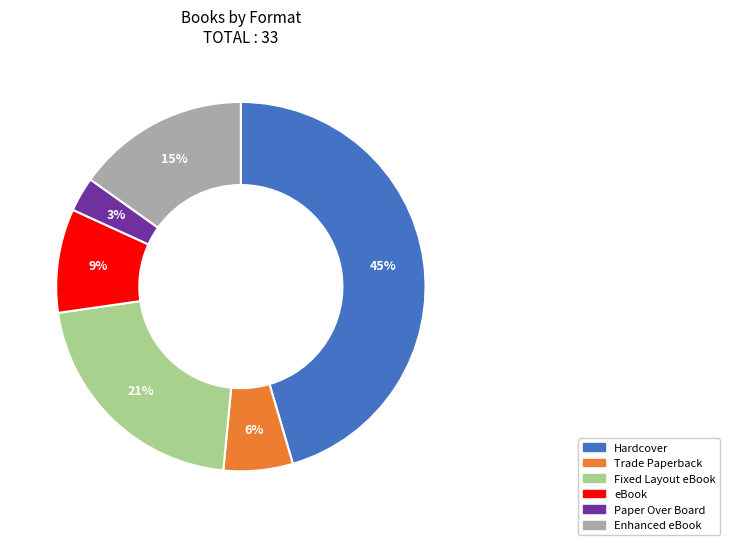

Count the number of slices in the pie.

6